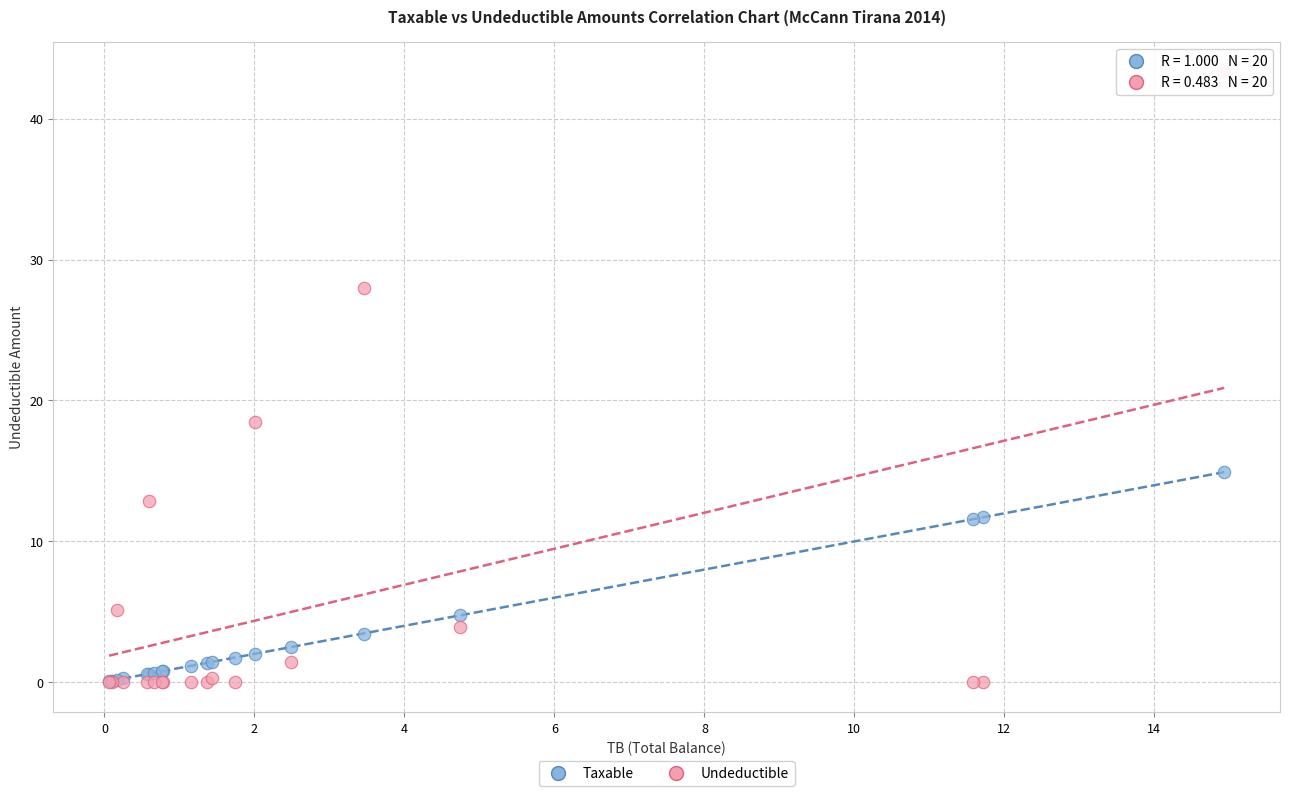

In the Undeductible series, what Y value is closest to 21?

18.5